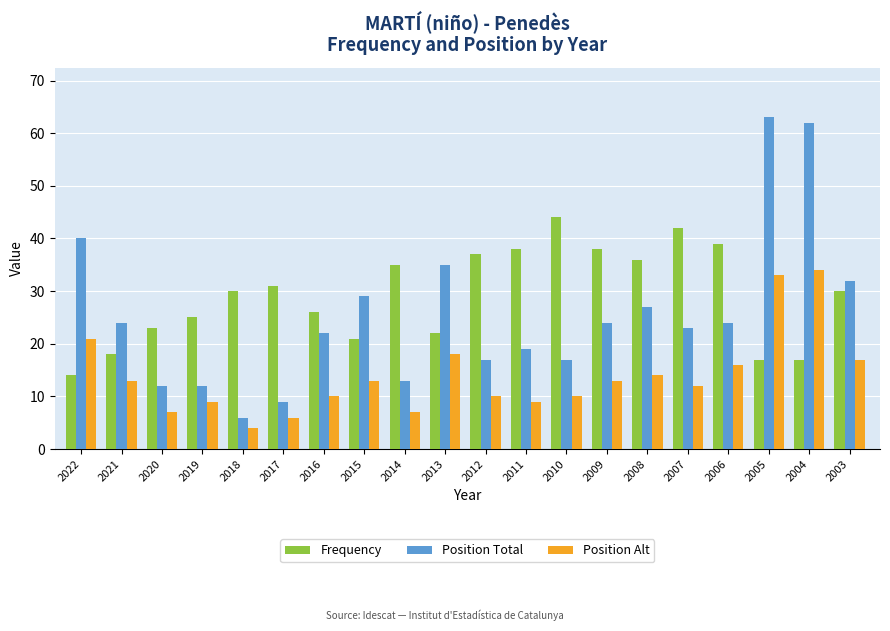

How many bars are there in total?

60